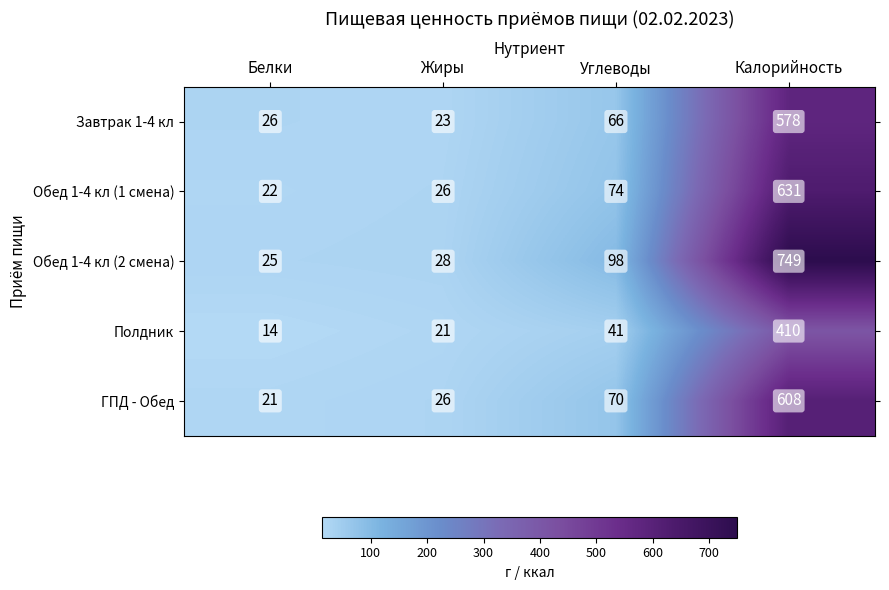

What is the spread (max minus min) of values at Углеводы?

57